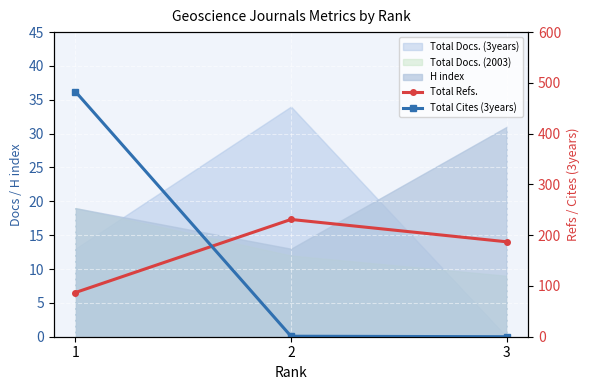

Between 2 and 3, which series saw the biggest shift?

Total Refs.